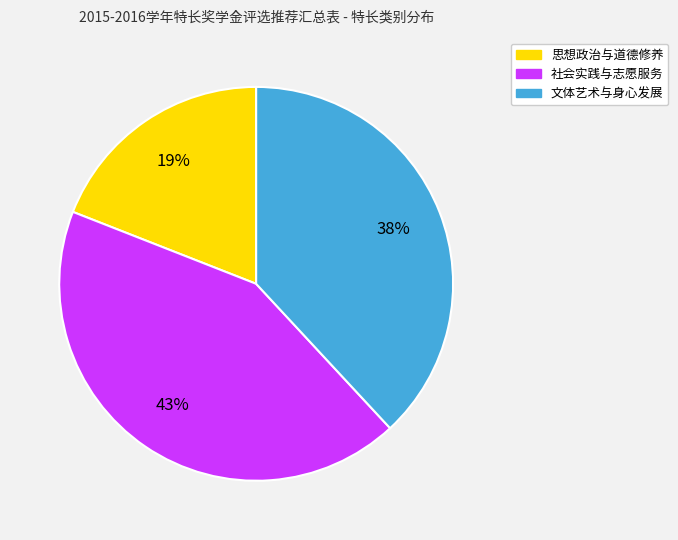

How many slices are in this pie chart?

3